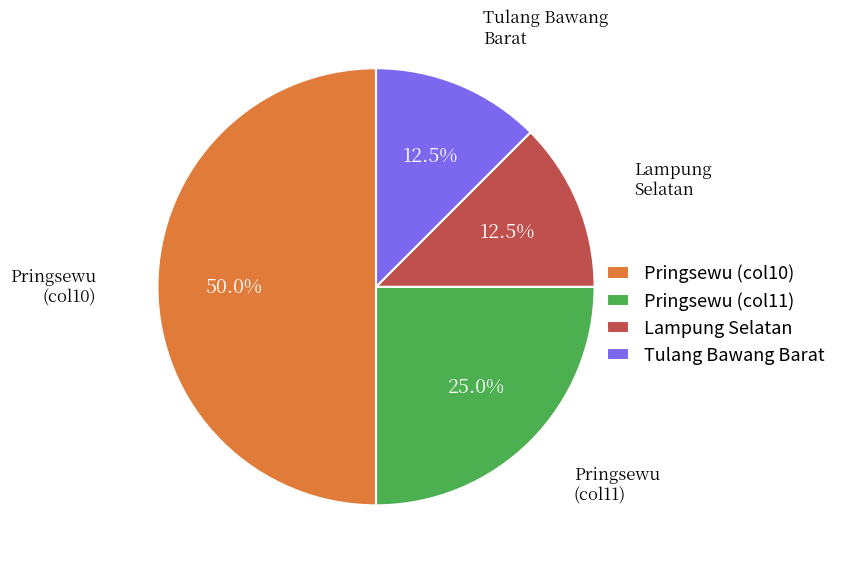

What is the largest slice in the pie chart?

Pringsewu (col10)